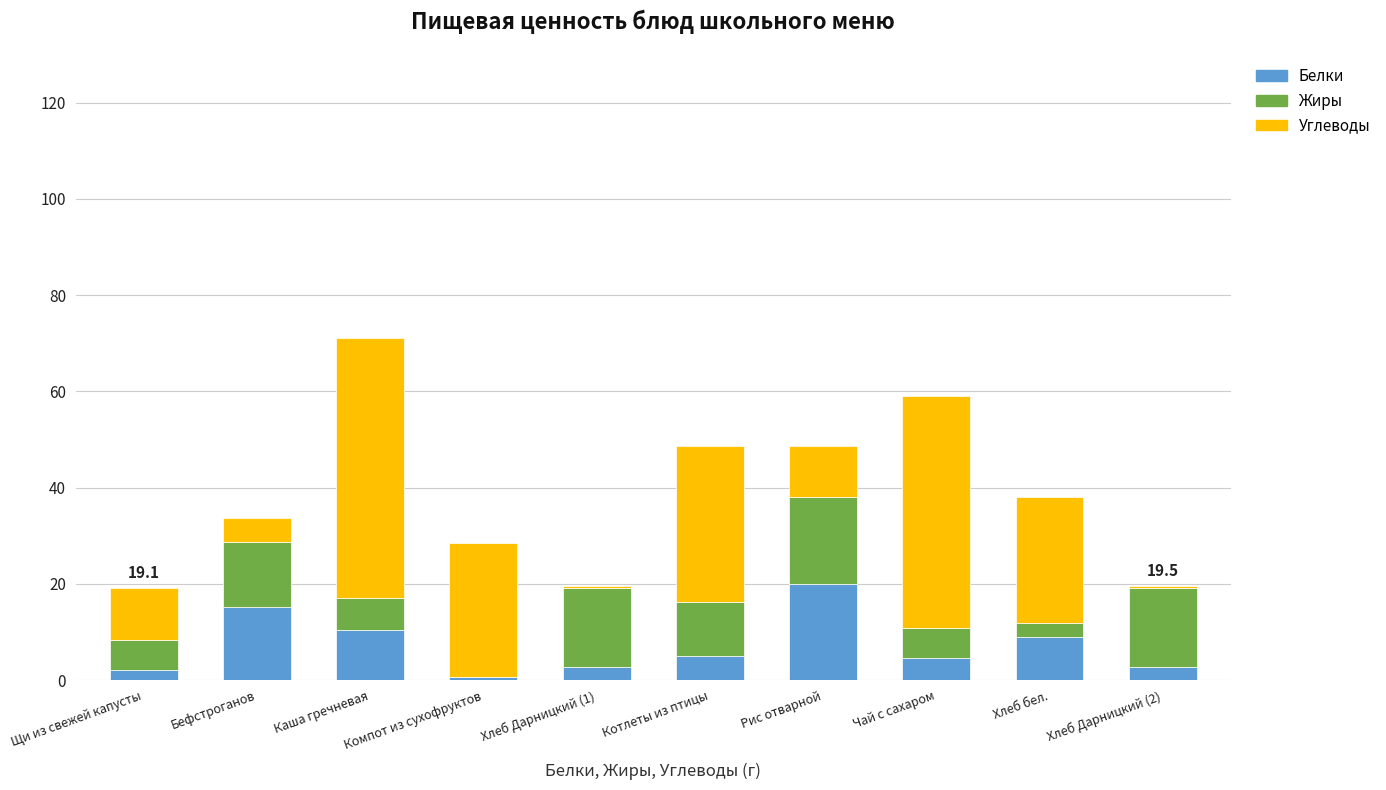

What is the sum of all Белки values?

72.1